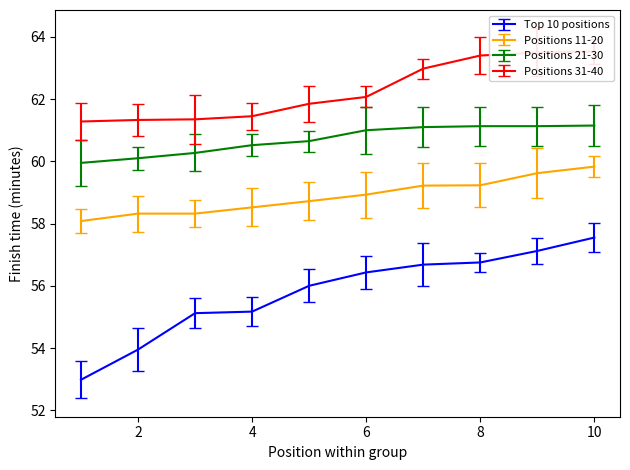

Reading left to right, transcribe all the data shown in this chart.

Top 10 positions: 1=53.0	2=54.0	3=55.1	4=55.2	5=56.0	6=56.4	7=56.7	8=56.8	9=57.1	10=57.5
Positions 11-20: 1=58.1	2=58.3	3=58.3	4=58.5	5=58.7	6=58.9	7=59.2	8=59.2	9=59.6	10=59.8
Positions 21-30: 1=60.0	2=60.1	3=60.3	4=60.5	5=60.6	6=61.0	7=61.1	8=61.1	9=61.1	10=61.1
Positions 31-40: 1=61.3	2=61.3	3=61.4	4=61.5	5=61.9	6=62.1	7=63.0	8=63.4	9=63.5	10=63.5